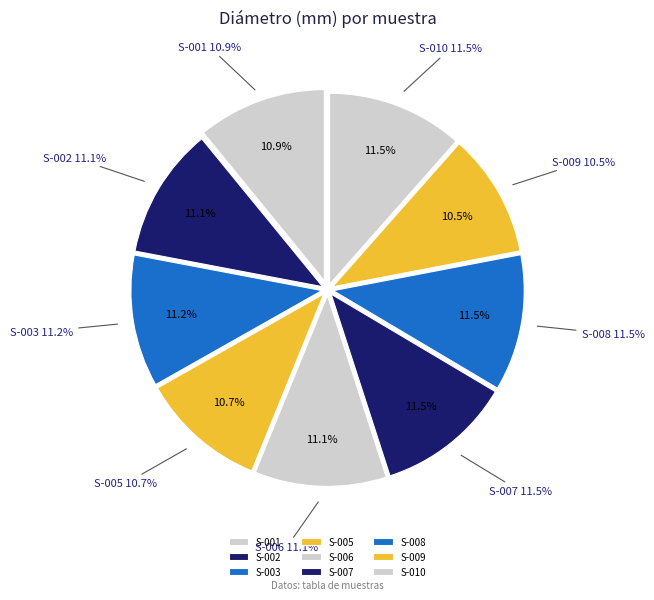

What is the ratio of the value at S-008 to the value at S-007?

1.0